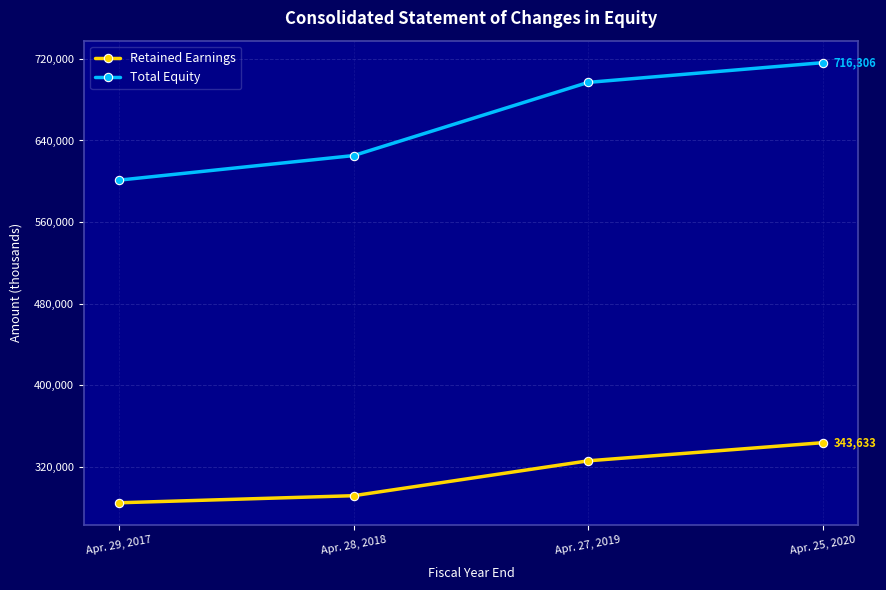

At which label is Total Equity closest to 658705?

Apr. 28, 2018